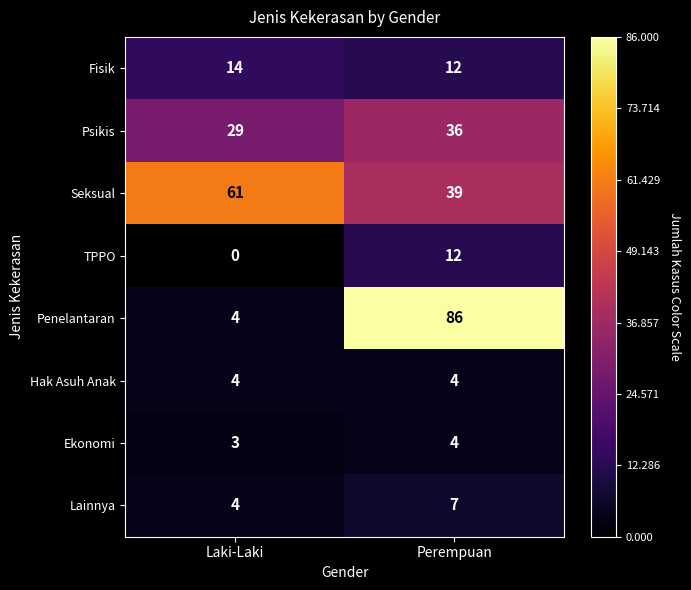

True or false: Psikis has a value of 7 at Laki-Laki.

False